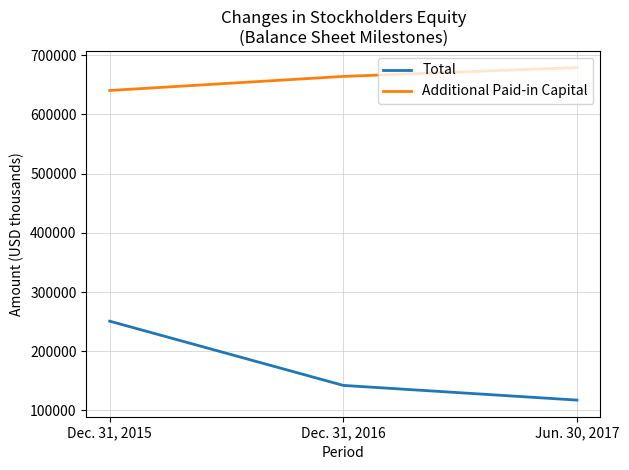

Does the chart display data point markers on the line(s)?

No